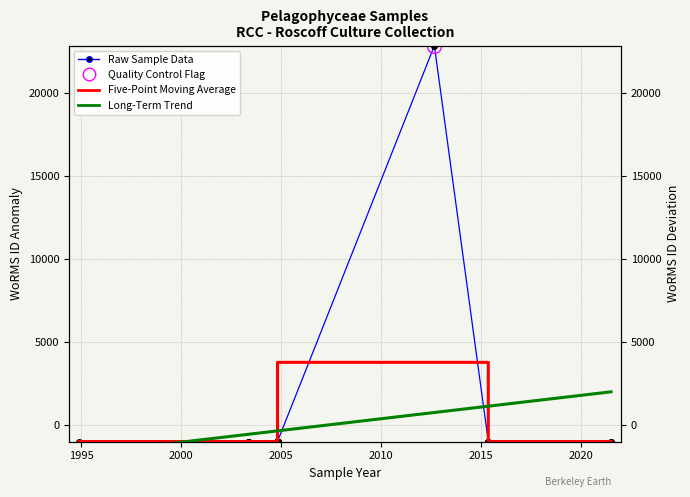

Reading right to left, extract all data points from this chart.

2021-07-10=-994.5	2021-07-07=-995.5	2015-05-20=-994.5	2015-05-20=-994.5	2015-05-20=-994.5	2012-09-08=22878.5	2004-11-02=-994.5	2004-11-02=-994.5	2004-11-02=-994.5	2004-11-02=-994.5	2004-11-02=-994.5	2004-11-02=-994.5	2004-11-02=-994.5	2004-10-29=-994.5	2004-10-29=-994.5	2004-10-29=-994.5	2004-10-29=-994.5	2004-10-29=-994.5	2004-10-29=-994.5	2004-10-29=-996.5	2004-10-29=-994.5	2003-06-07=-994.5	2003-05-16=-997.5	1994-11-26=-994.5